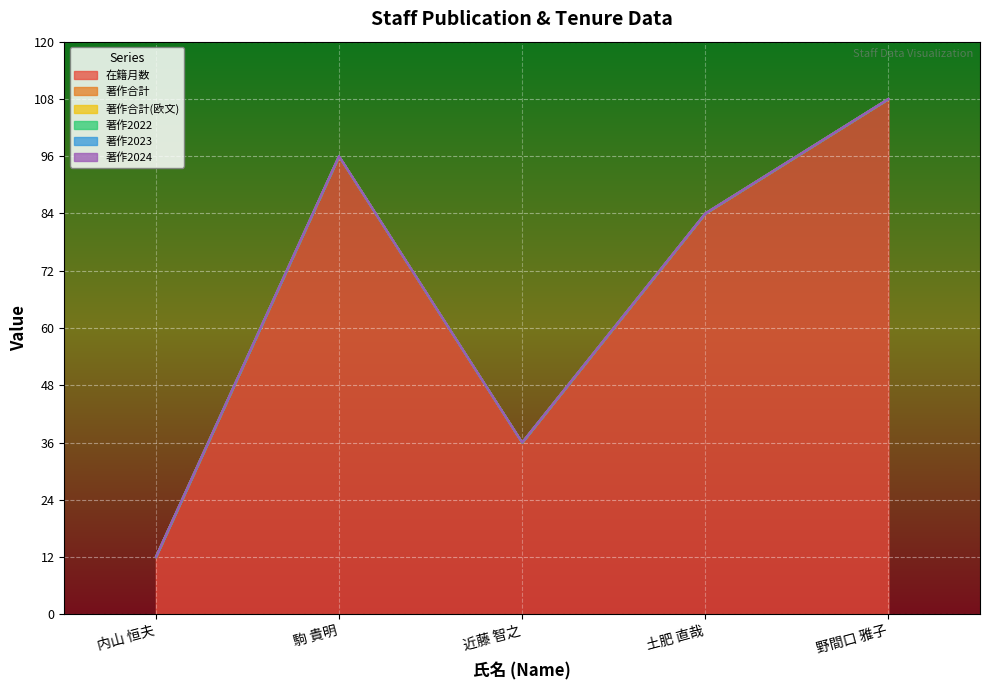

Which series has the widest spread of values?

在籍月数